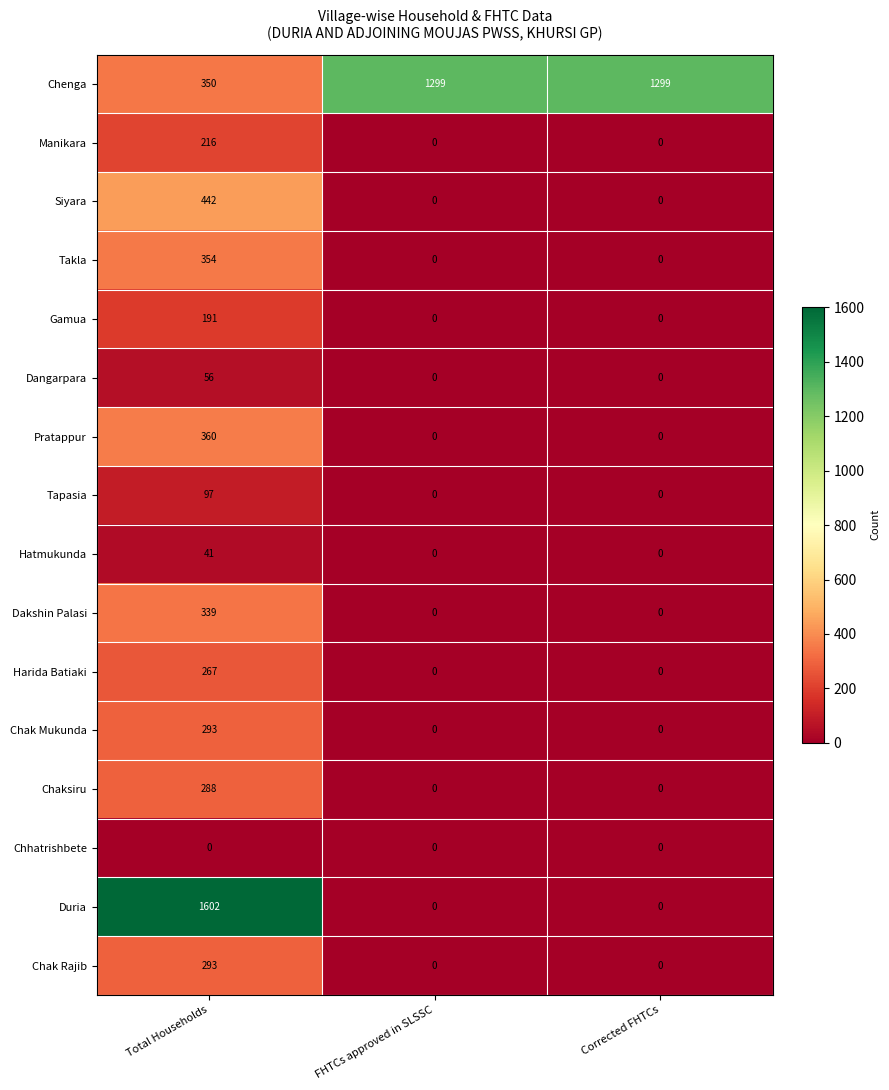

At how many categories does at least one series exceed 669?

3